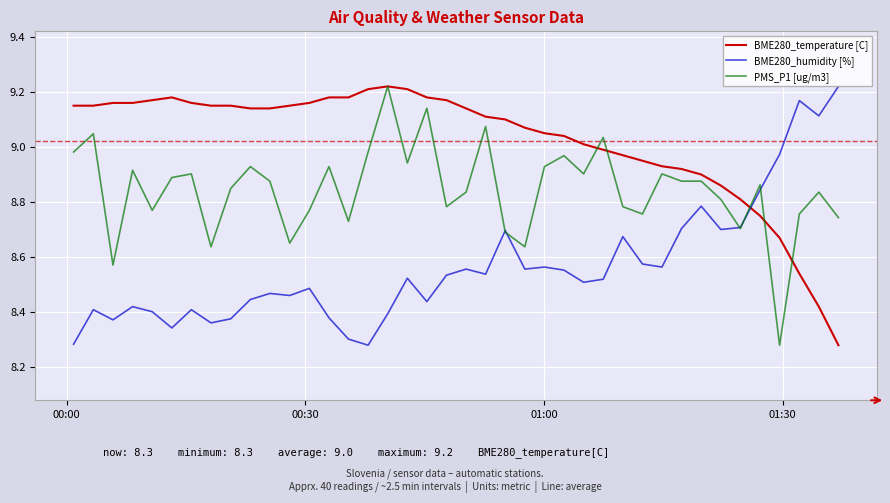

What is the difference between the maximum and minimum values in the BME280_humidity [%] series?

0.9